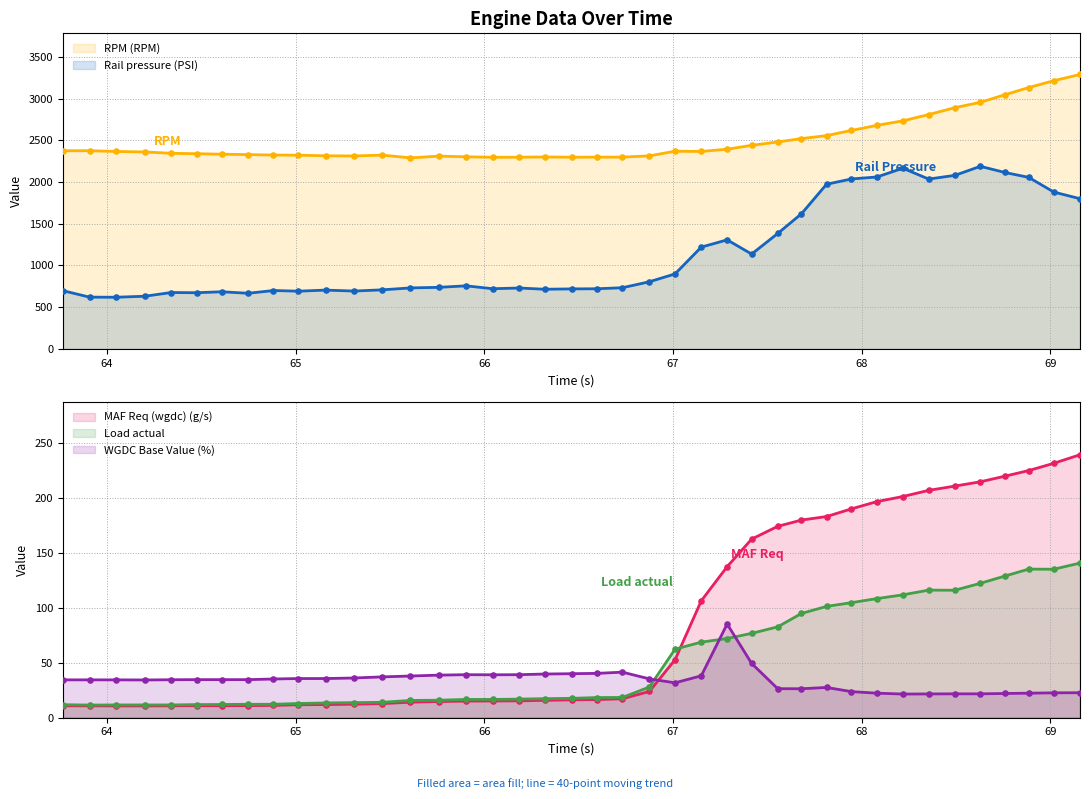

What are all the series names shown in the legend?

RPM (RPM), Rail pressure (PSI), MAF Req (wgdc) (g/s), Load actual, WGDC Base Value (%)